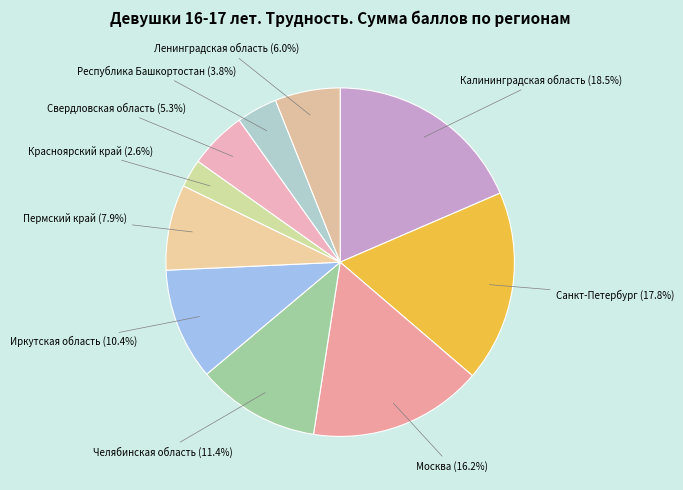

Between Москва and Республика Башкортостан, which is larger?

Москва